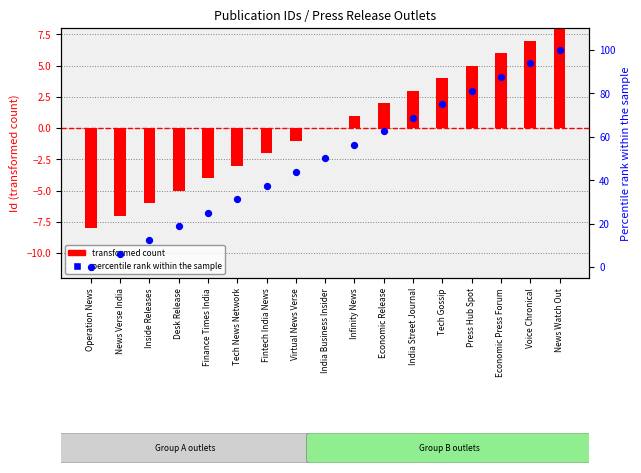

Which series has the largest total across all categories?

percentile rank within the sample